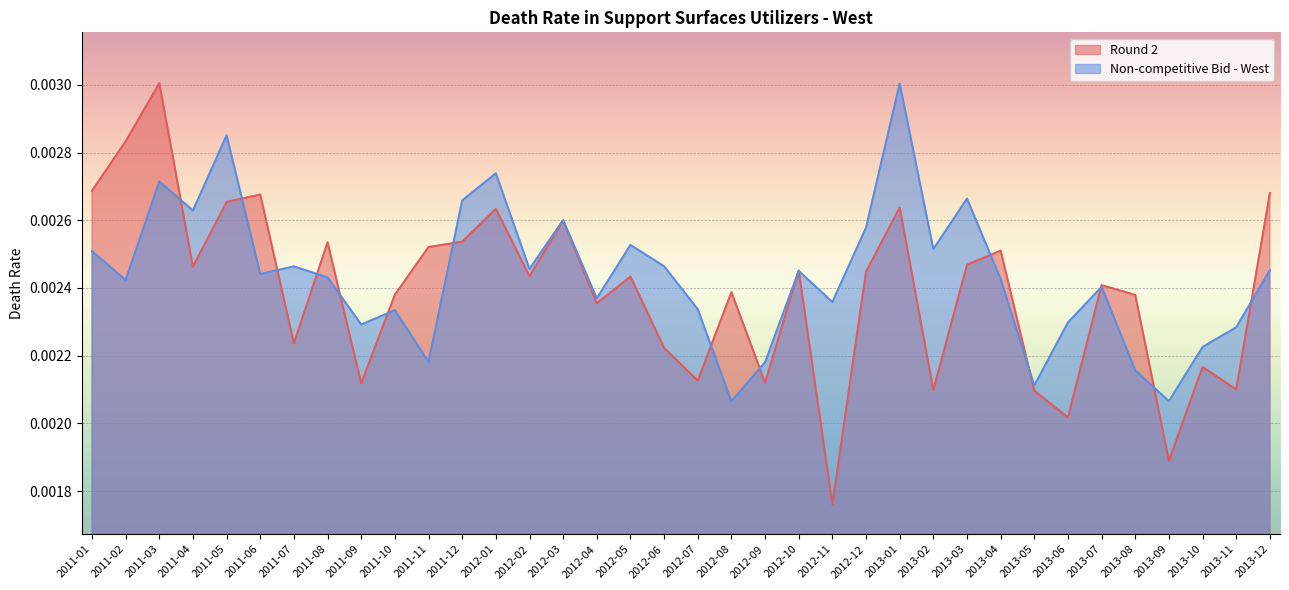

Which series ends up on top after the final intersection of Non-competitive Bid - West and Round 2?

Round 2